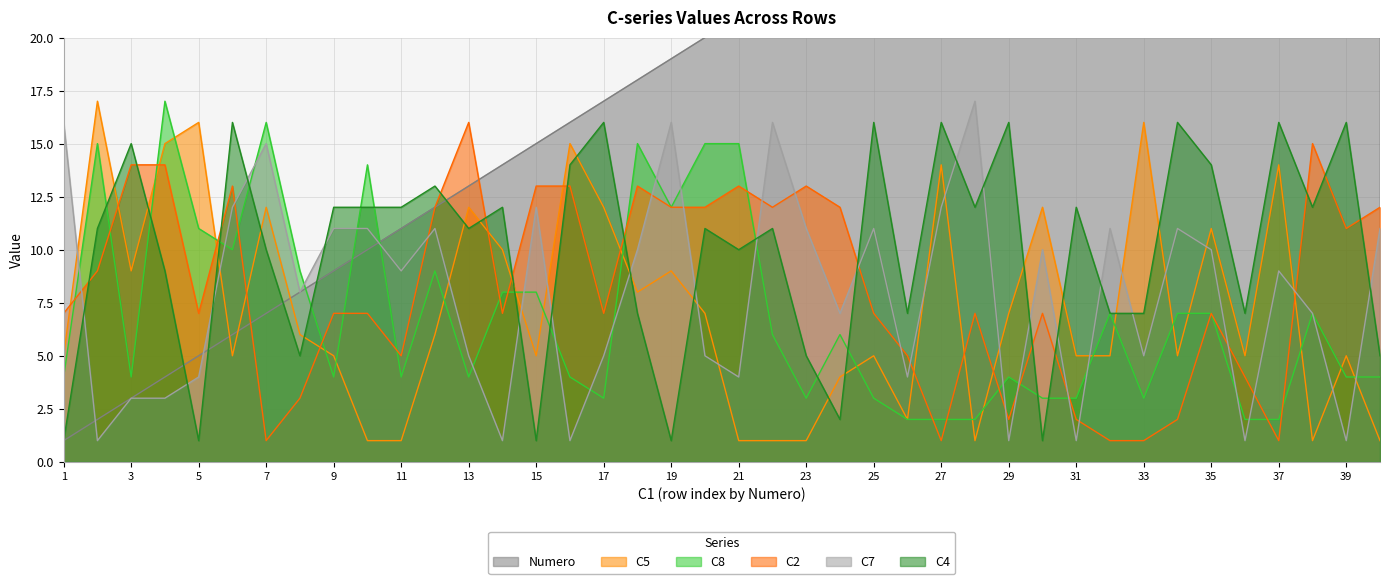

What is the difference between the highest and lowest values at 4?

14